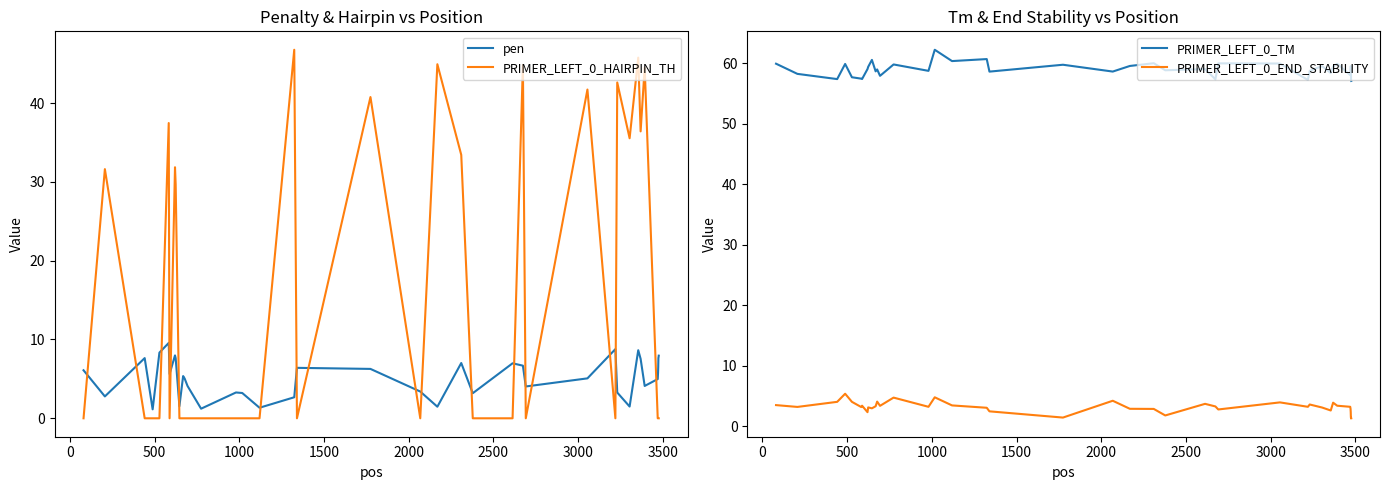

Which series has the largest total across all categories?

PRIMER_LEFT_0_TM